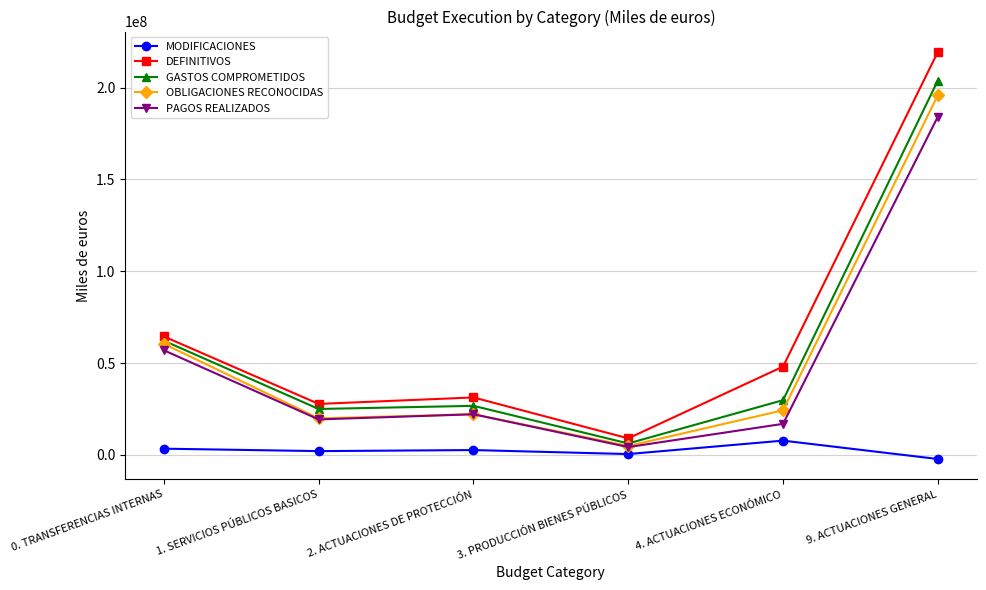

True or false: PAGOS REALIZADOS and MODIFICACIONES intersect in this chart.

False